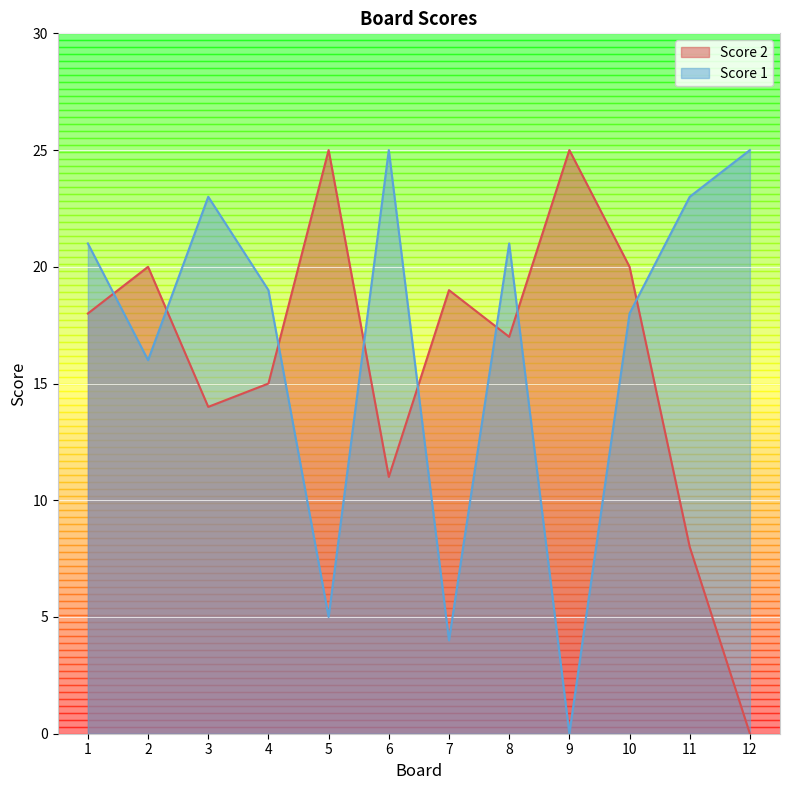

True or false: Score 1 has more than 0 interior local peaks.

True